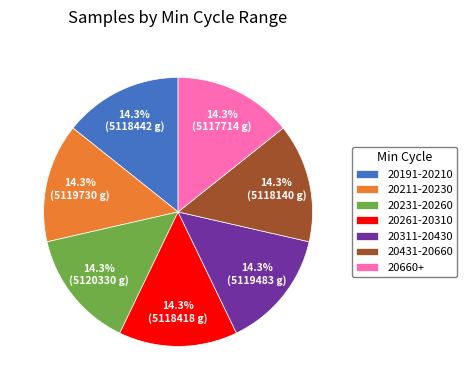

What is the ratio of the value at 20431-20660 to the value at 20191-20210?

1.0